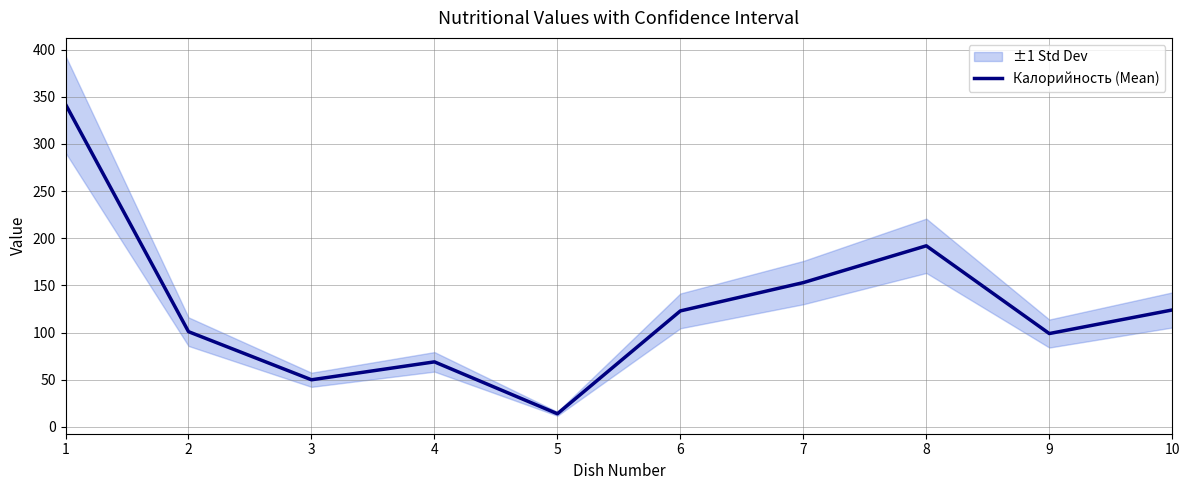

At which label does the data first exceed 123?

1